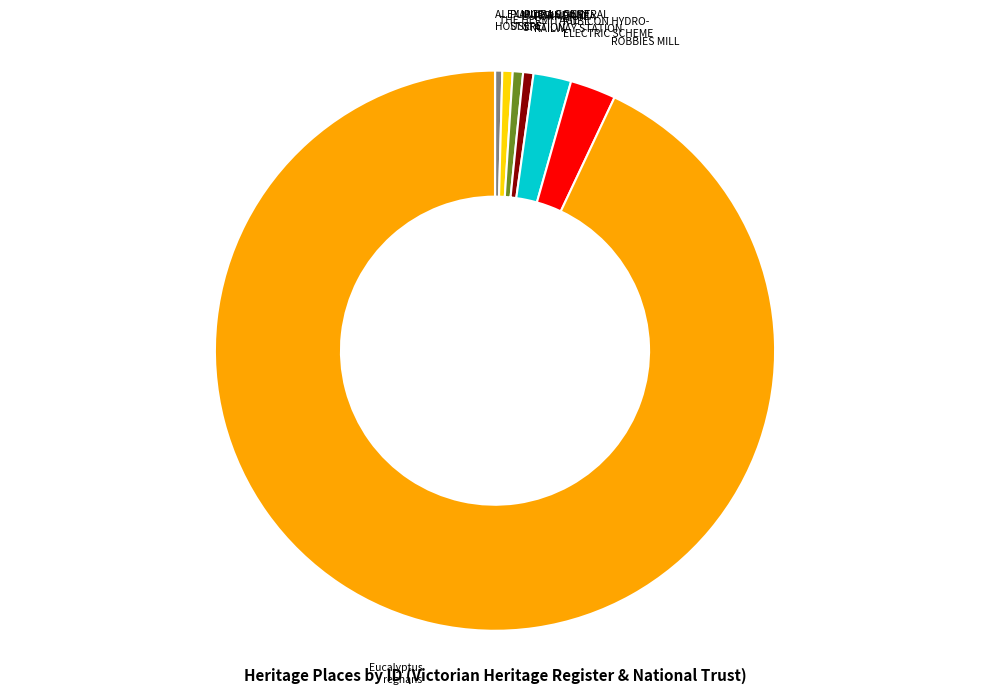

Does any single category account for the majority?

Yes